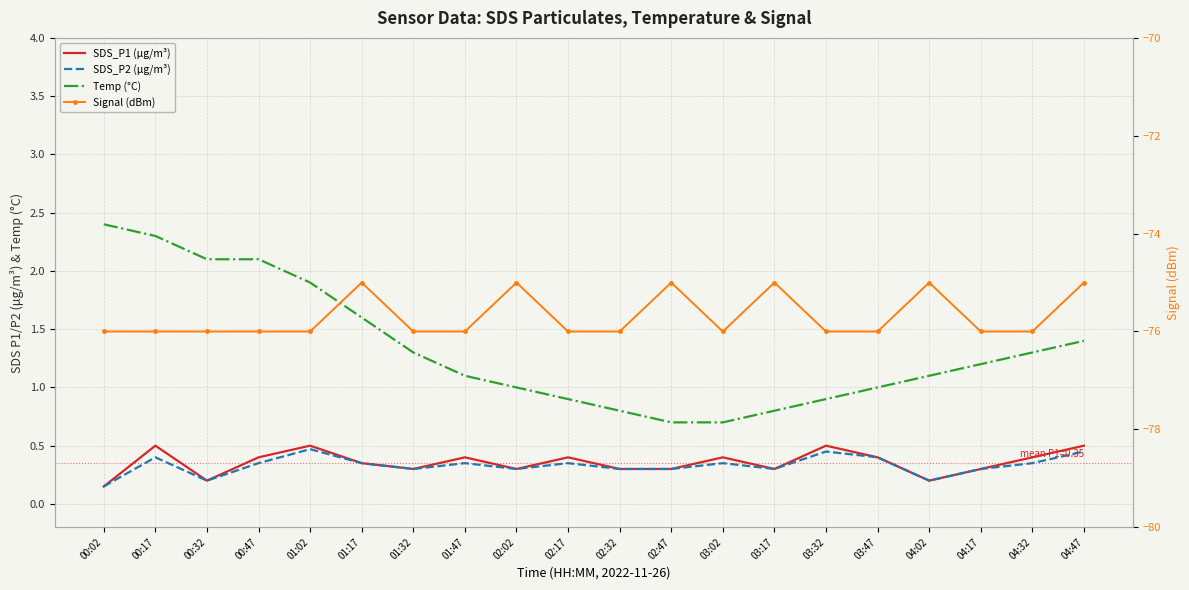

True or false: Temp (°C) and SDS_P1 (µg/m³) intersect in this chart.

False